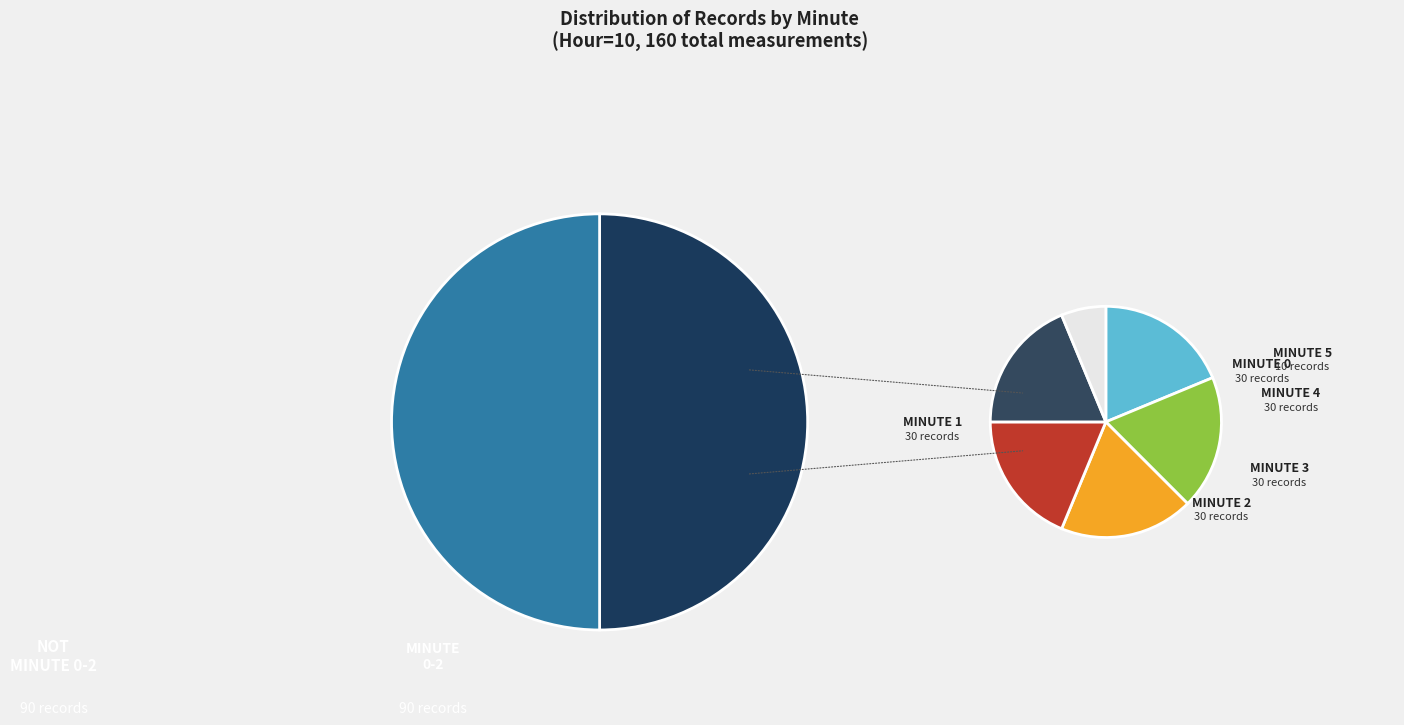

Which category has the smallest portion of the pie?

5